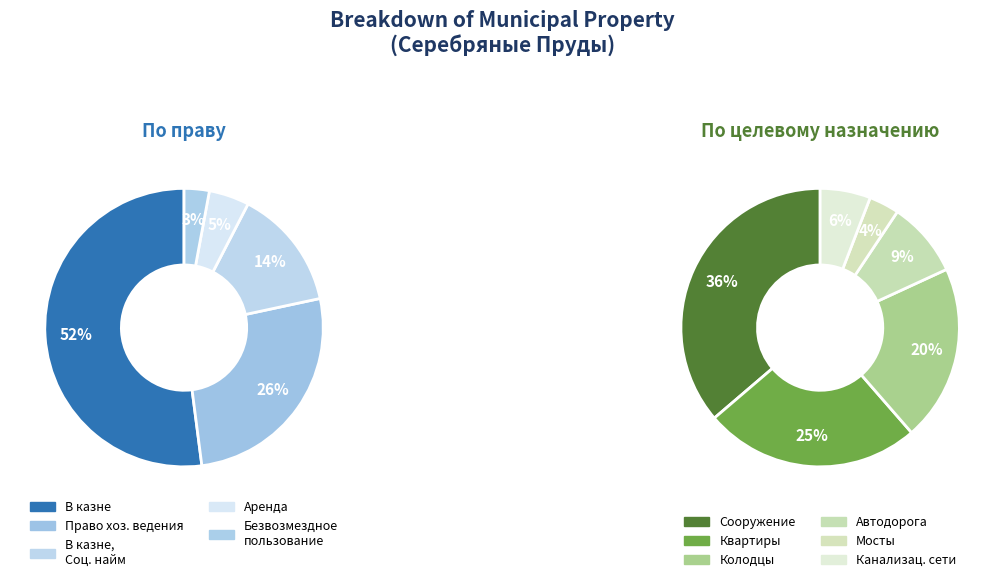

The Аренда slice represents 15% of the pie. True or false?

False